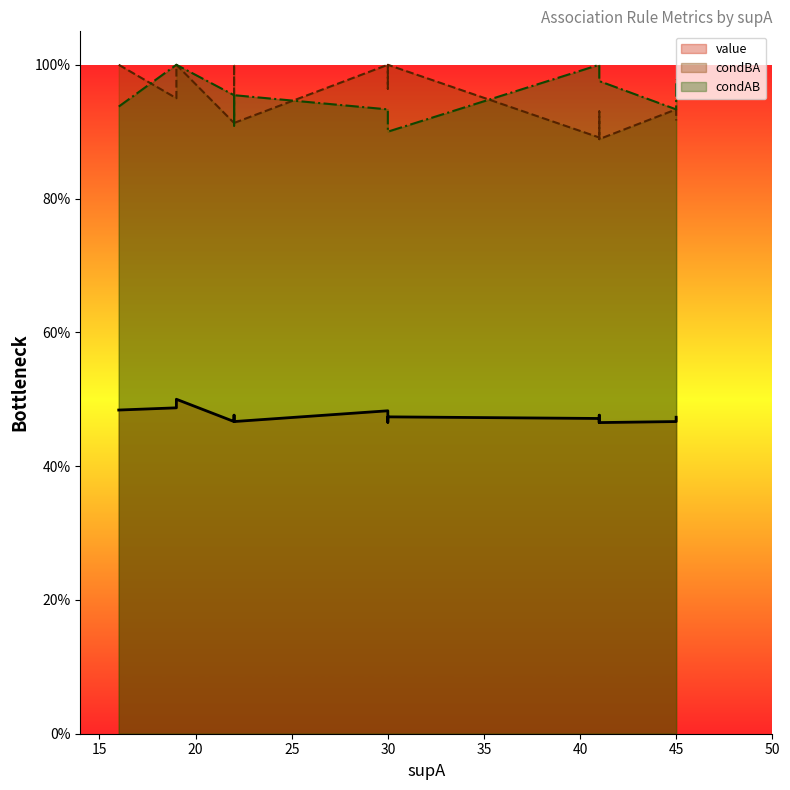

Does the chart display data point markers on the line(s)?

No